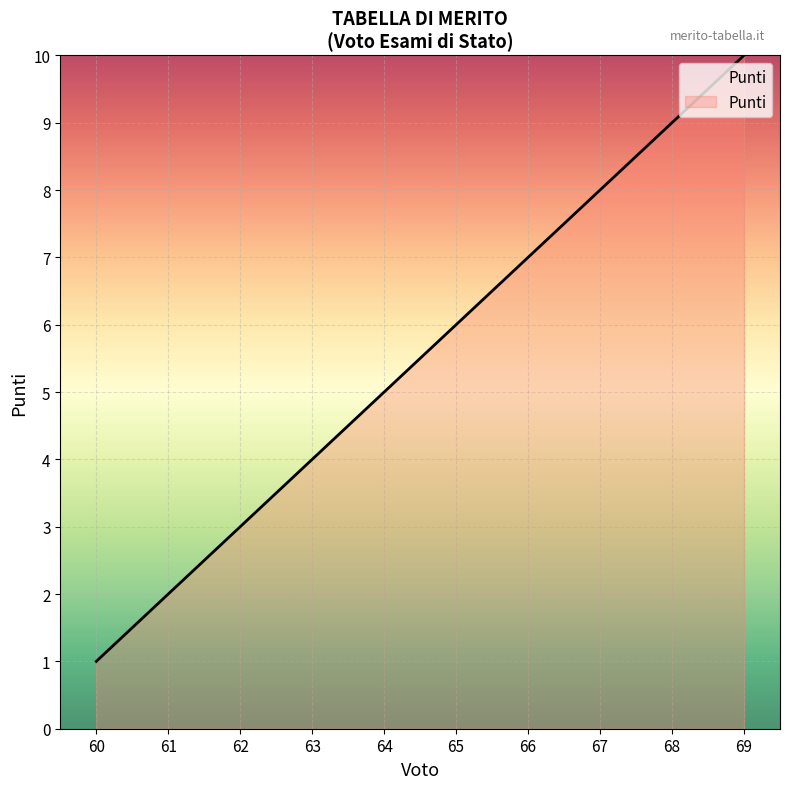

List the labels in order of value, smallest first.

60, 61, 62, 63, 64, 65, 66, 67, 68, 69